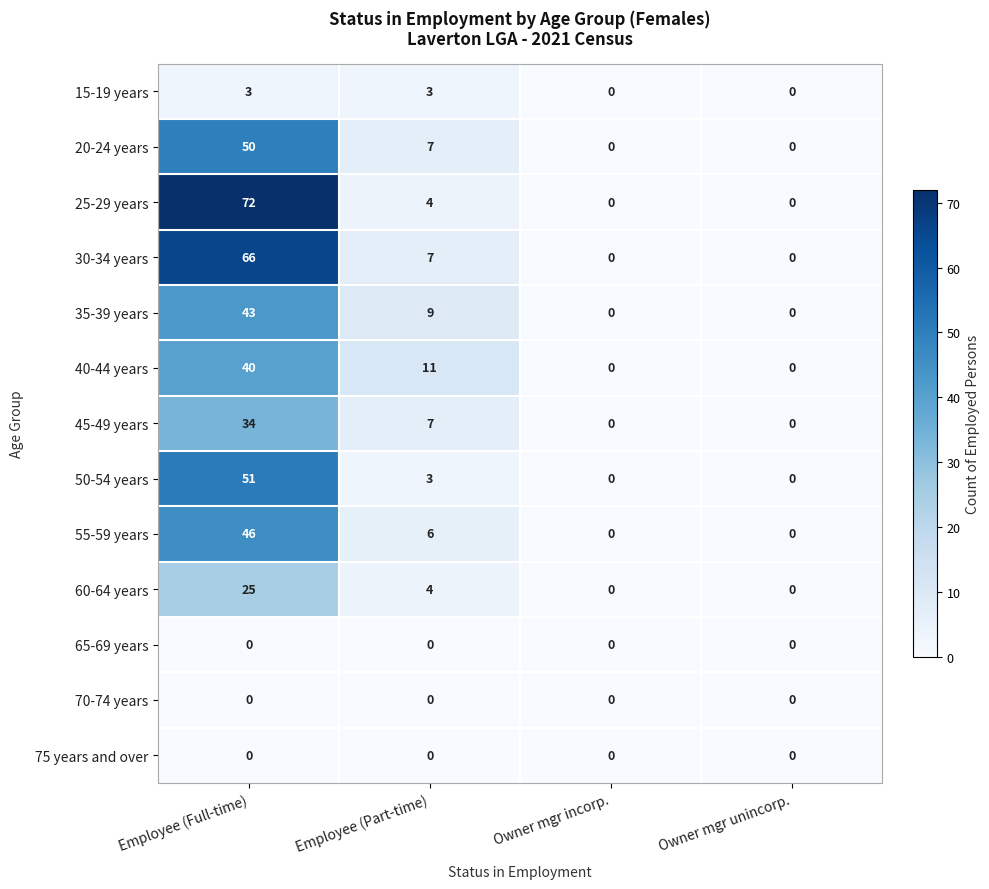

At which category does the chart reach its peak across all series?

Employee (Full-time)